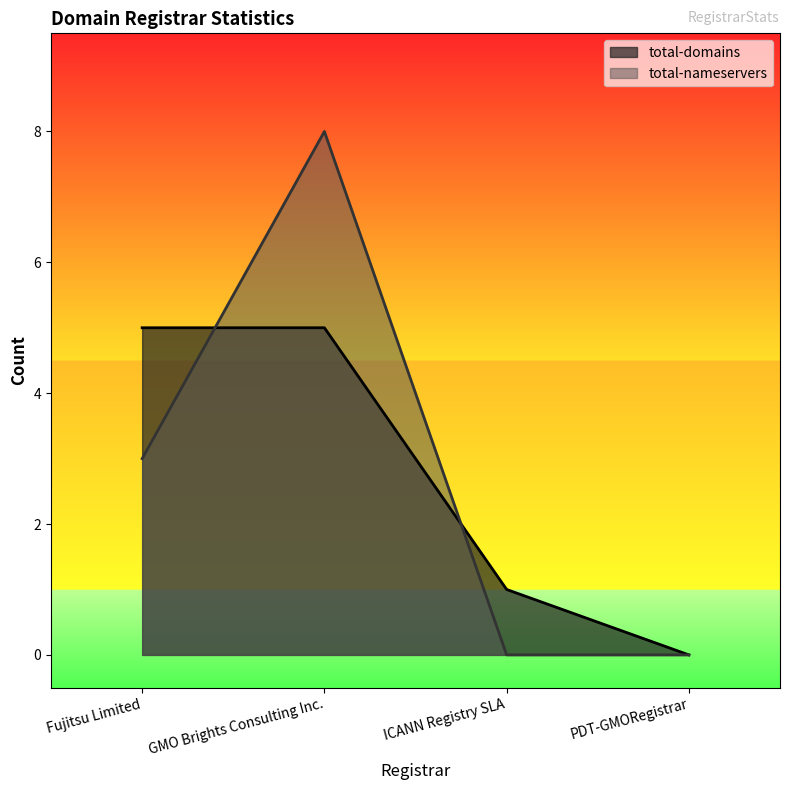

After their last crossing, which series has the higher values: total-domains or total-nameservers?

total-domains